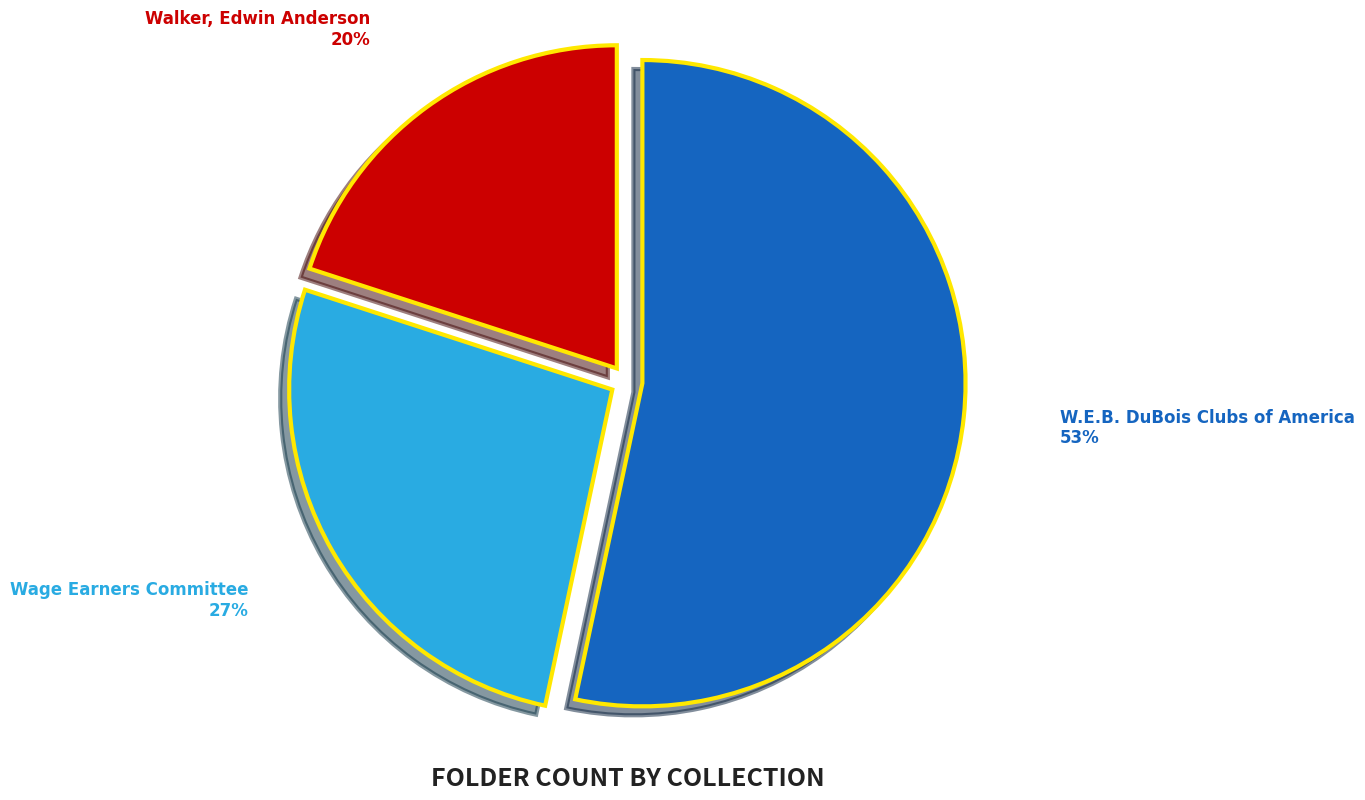

Is the sum of Wage Earners Committee and Walker, Edwin Anderson greater than half?

No